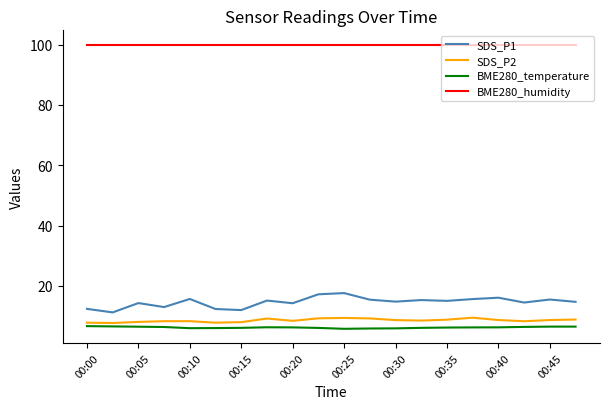

What is the sum of all BME280_temperature values?

124.9